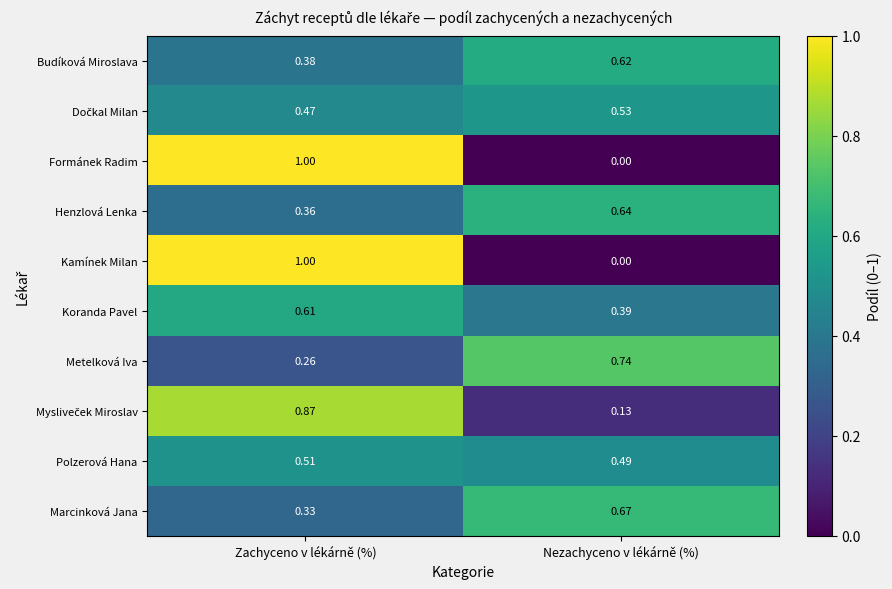

List the labels in order of Budíková Miroslava value, smallest first.

Zachyceno v lékárně (%), Nezachyceno v lékárně (%)